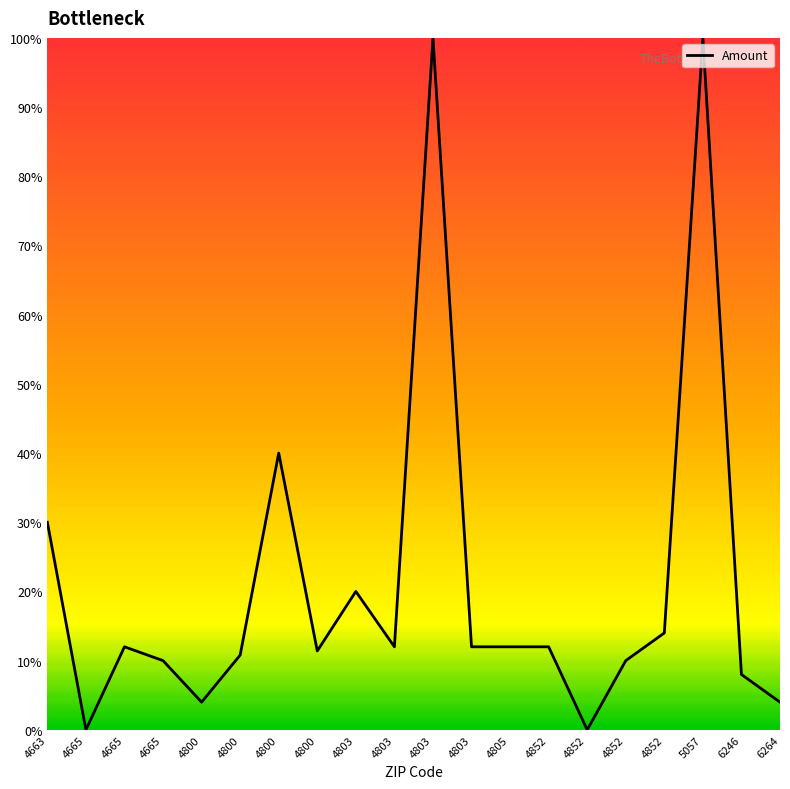

The chart shows a value of 16.1 at 4805. True or false?

False